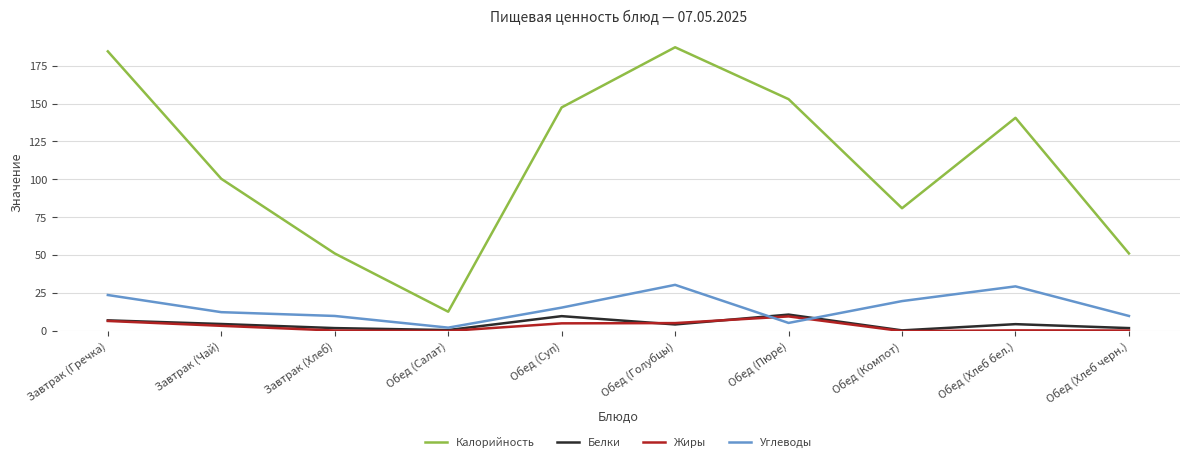

True or false: Углеводы has more than 0 interior local peaks.

True